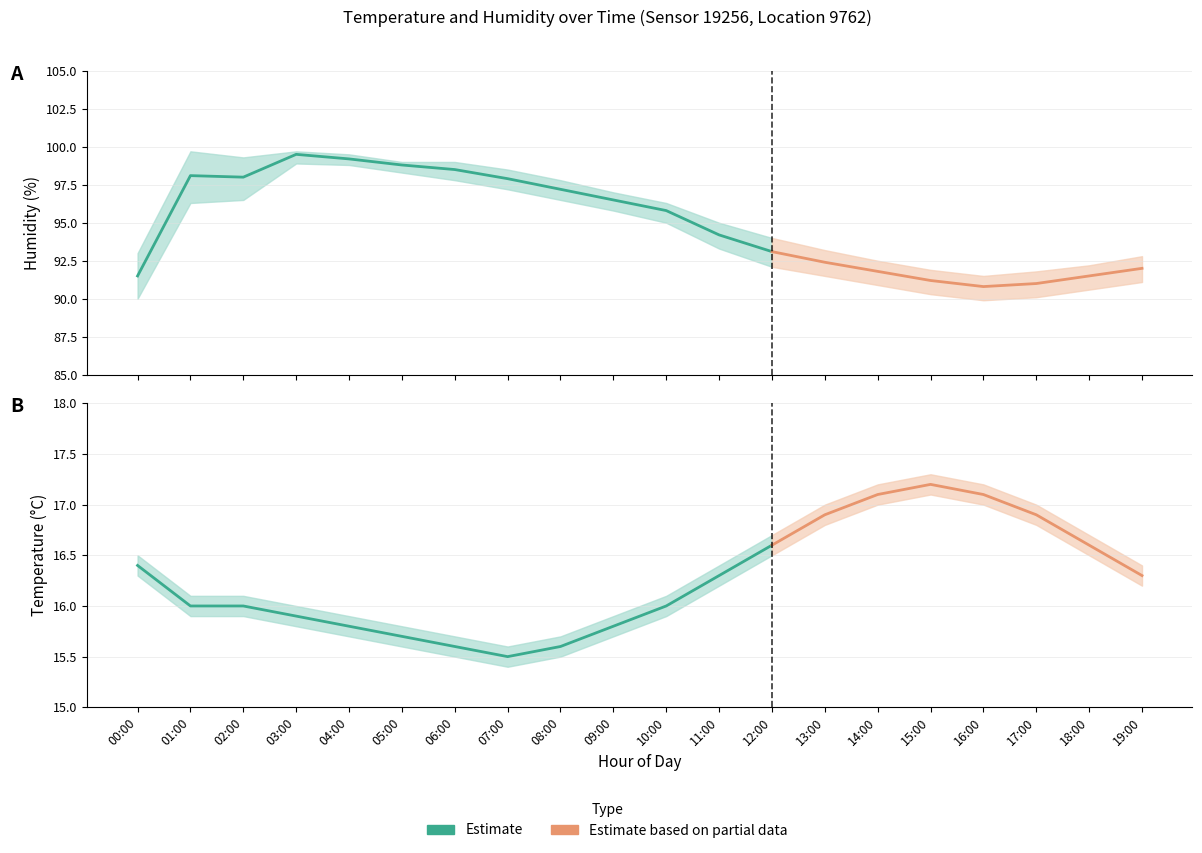

At 07:00, list the series in order from smallest to largest.

temperature_lower, temperature, temperature_upper, humidity_lower, humidity, humidity_upper